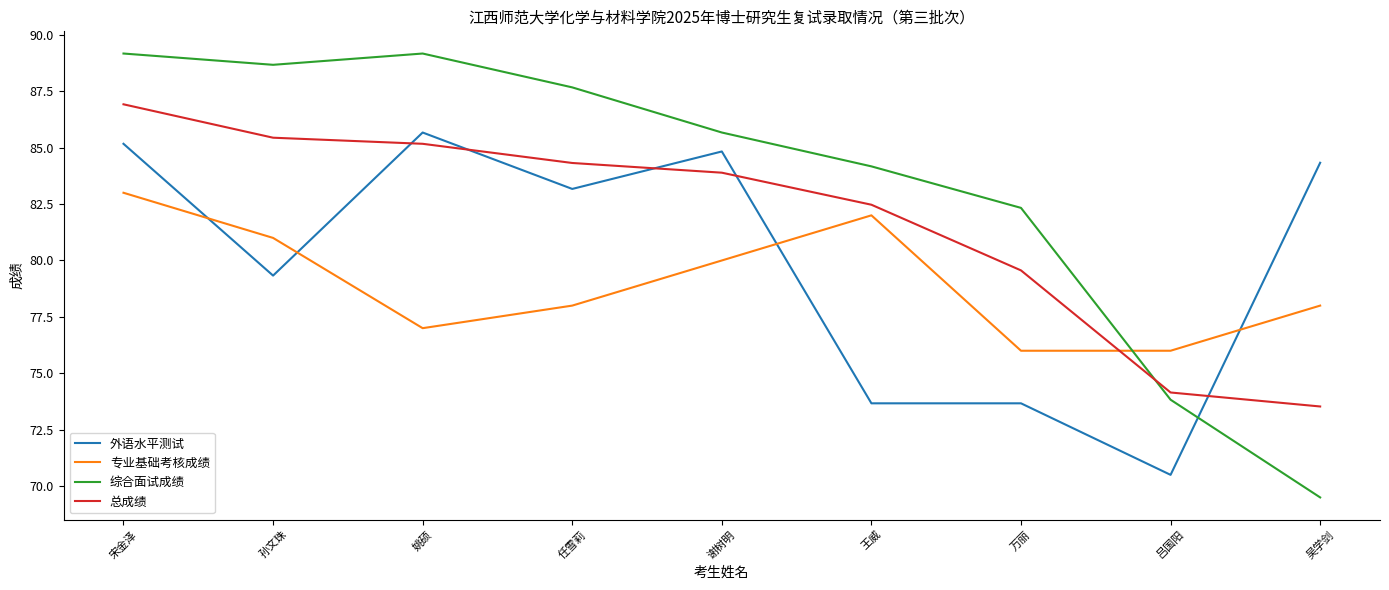

What position from the right is 吕国阳?

2